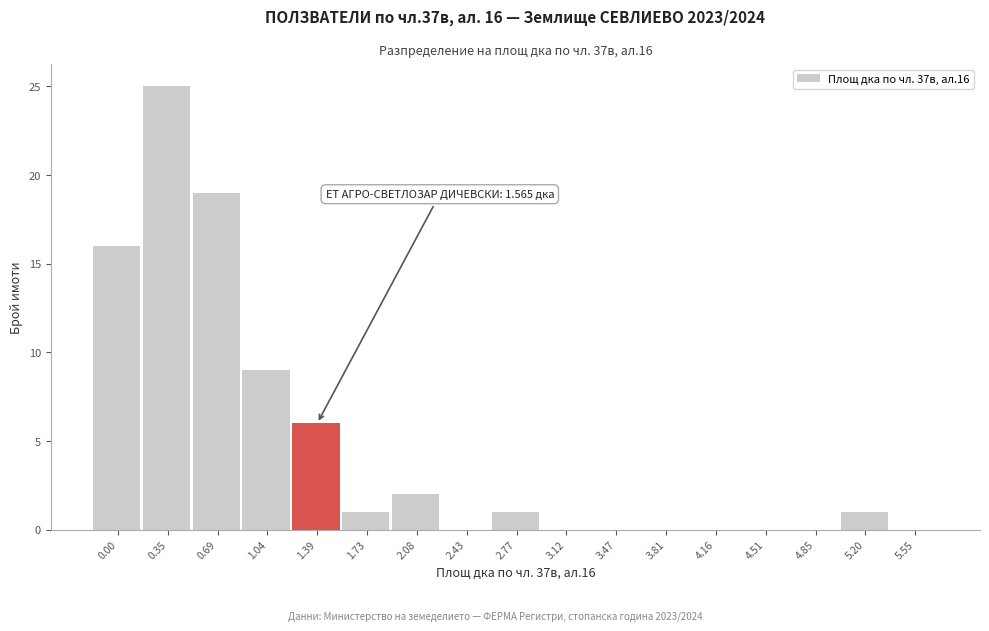

Reading left to right, transcribe all the data shown in this chart.

0.00=16	0.35=25	0.69=19	1.04=9	1.39=6	1.73=1	2.08=2	2.43=0	2.77=1	3.12=0	3.47=0	3.81=0	4.16=0	4.51=0	4.85=0	5.20=1	5.55=0